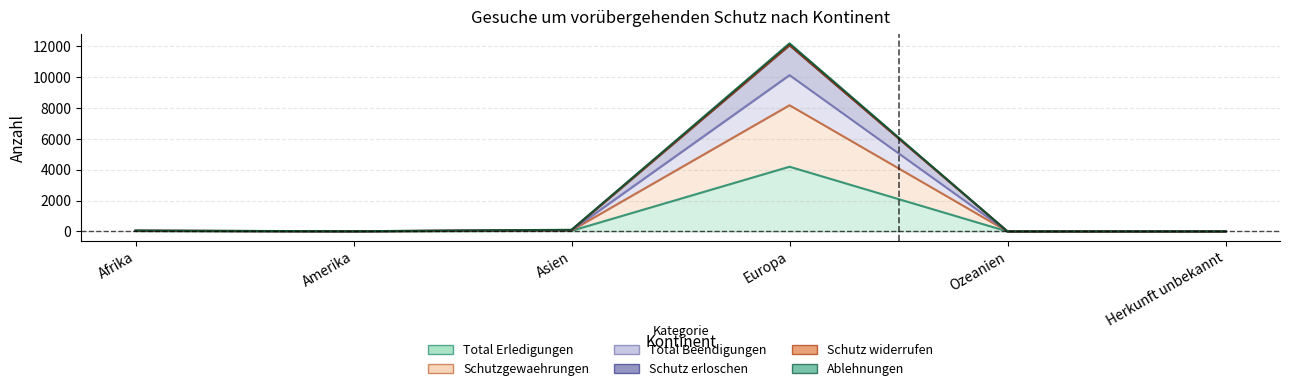

List the labels in order of Total Erledigungen value, largest first.

Europa, Asien, Afrika, Amerika, Herkunft unbekannt, Ozeanien